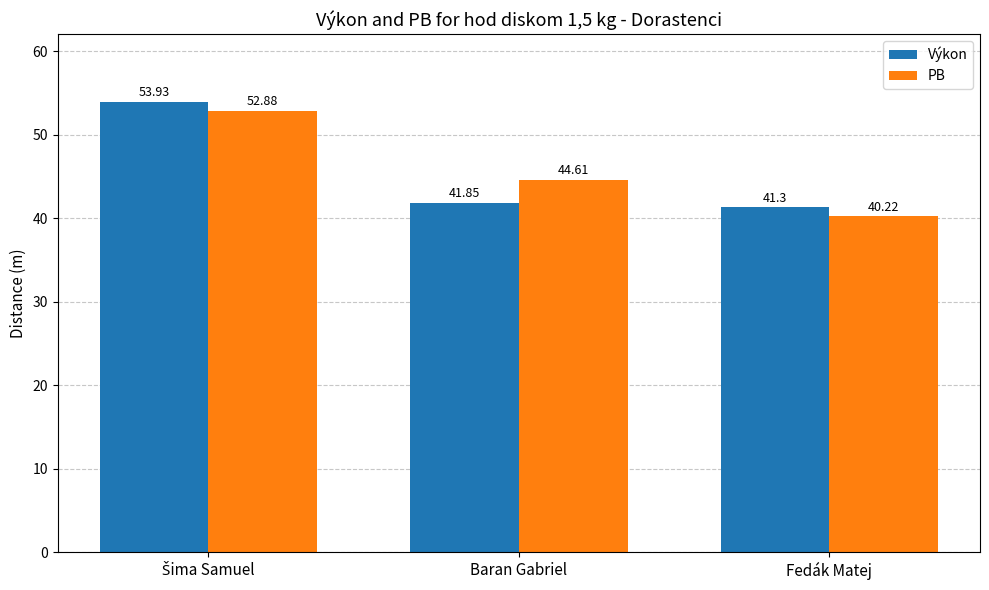

What is the spread (max minus min) of values at Baran Gabriel?

2.8